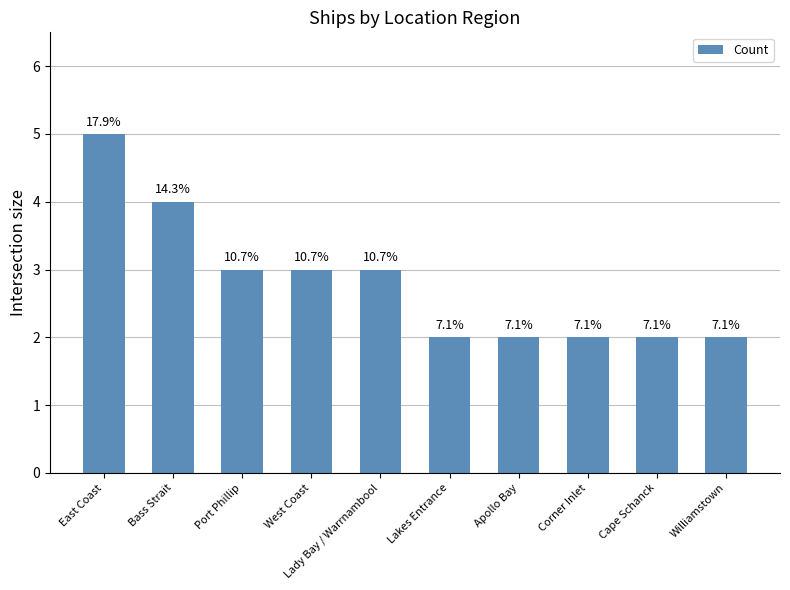

What is the value of the 6th bar from the left?

2